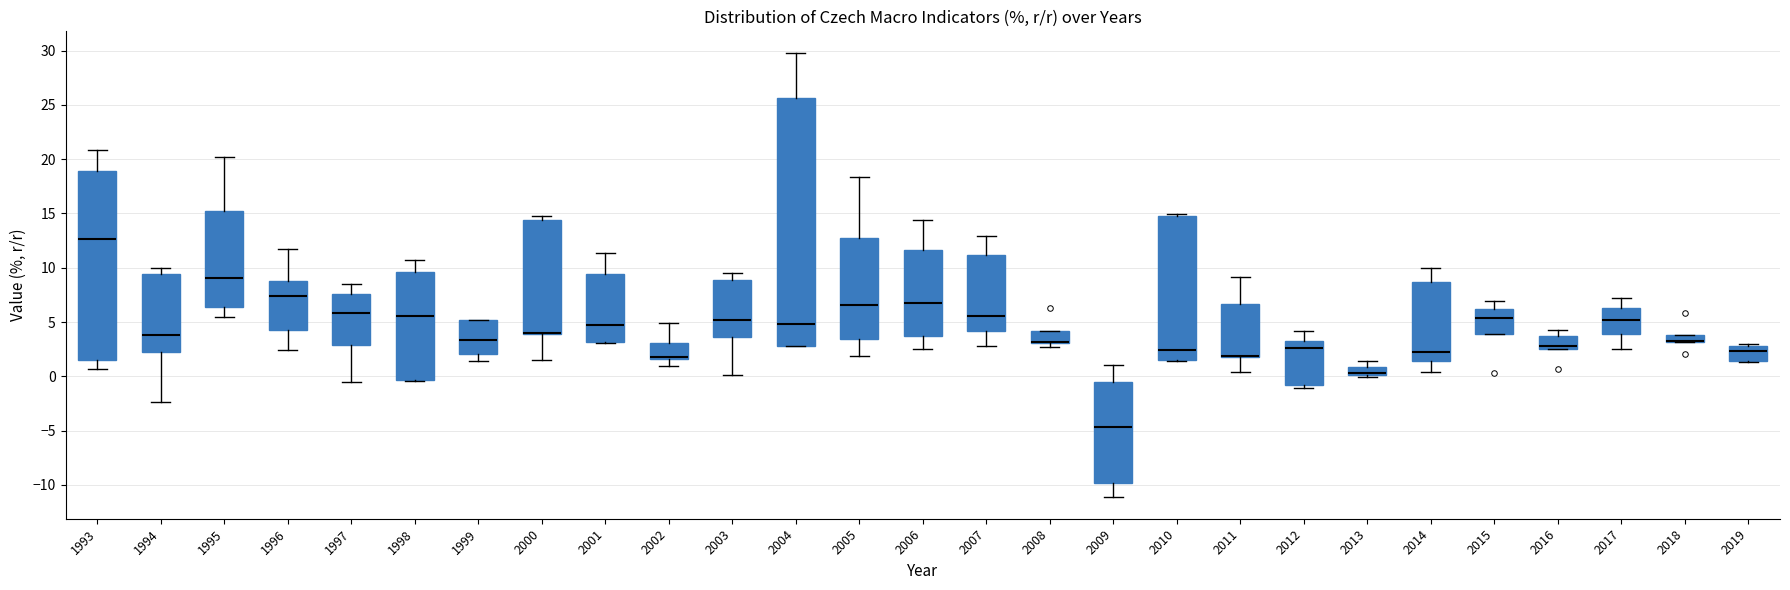

Which box is the tallest, from its lower edge to its upper edge?

2004